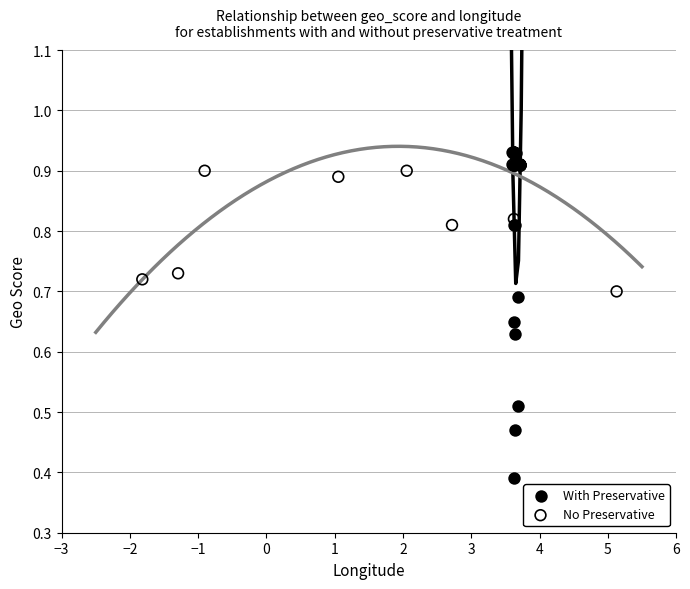

Which series reaches the minimum Y coordinate?

With Preservative